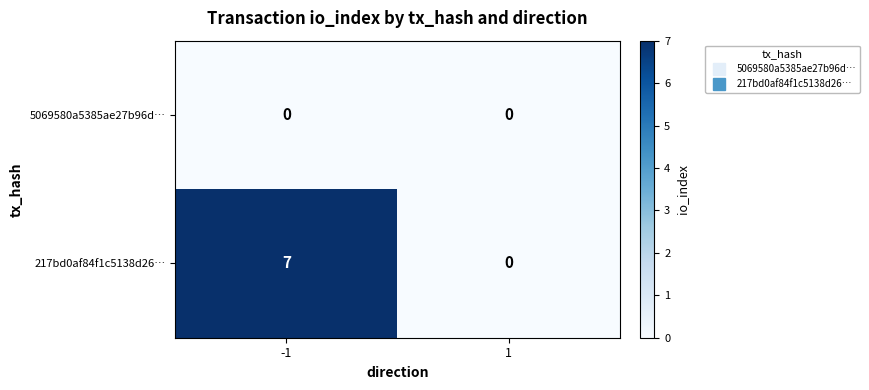

At which category does the chart reach its peak across all series?

-1